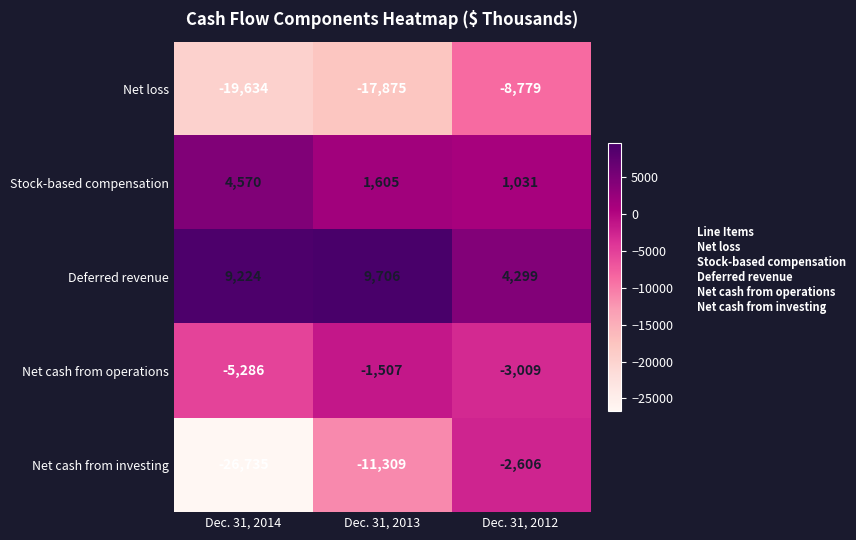

Which series has the largest range (max minus min)?

Net cash from investing